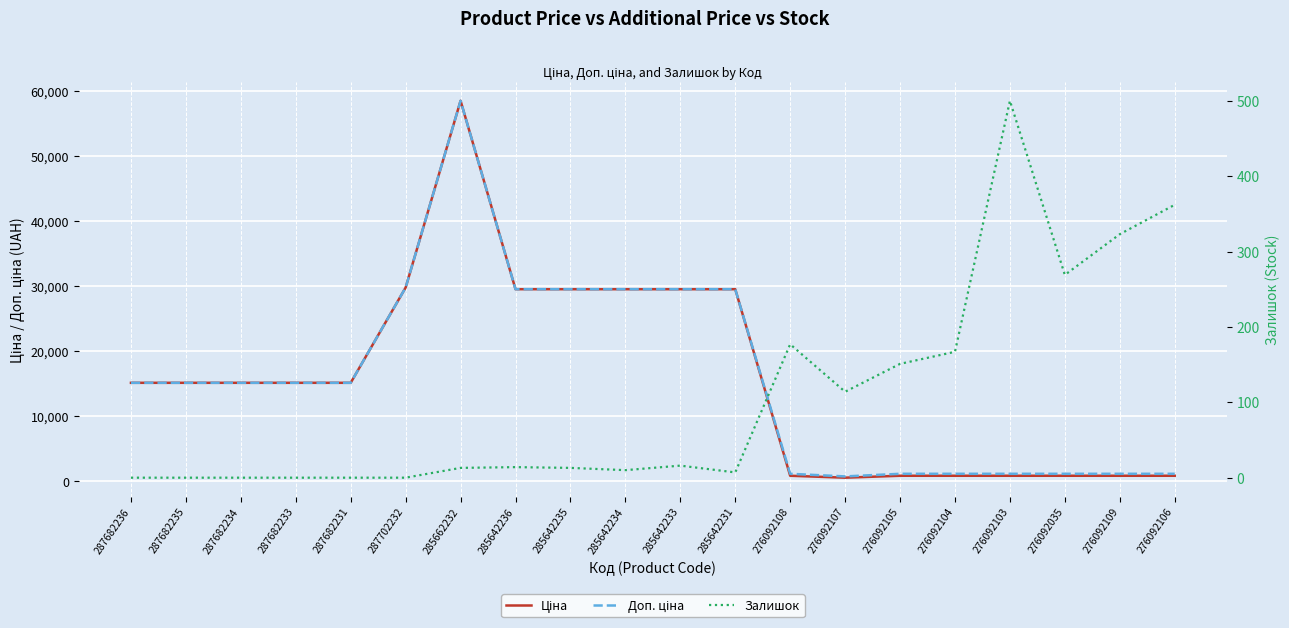

What value does the Ціна series have at 276092104?

848.4